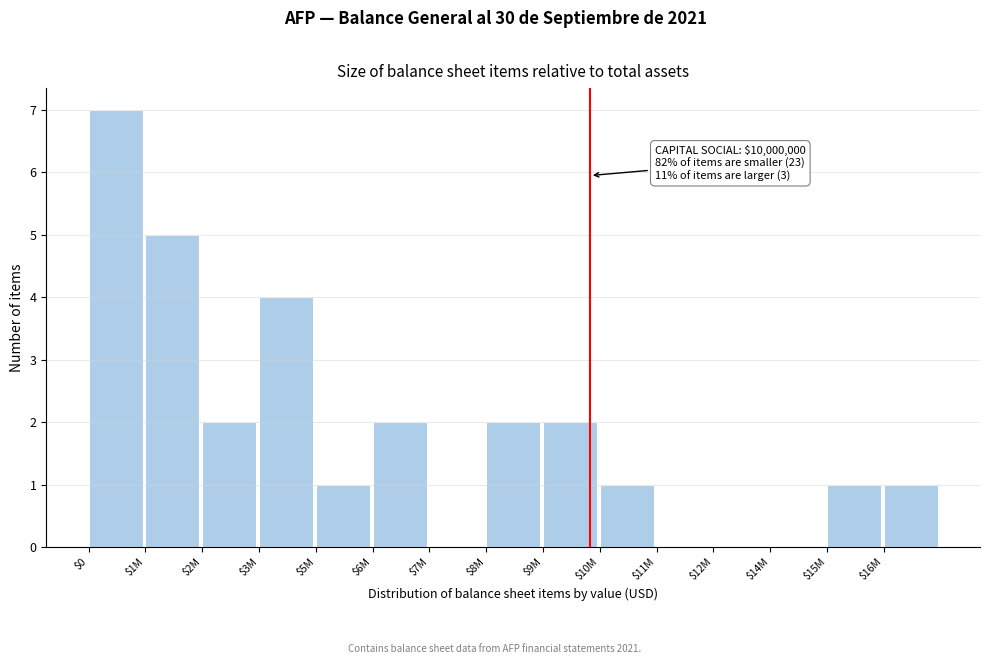

What is the greatest value displayed?

7